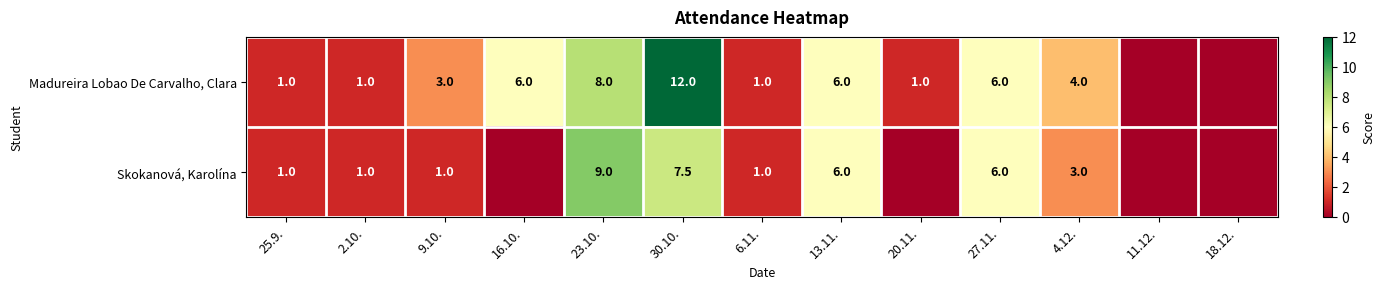

The value of Madureira Lobao De Carvalho, Clara at 9.10. is 3.0. True or false?

True